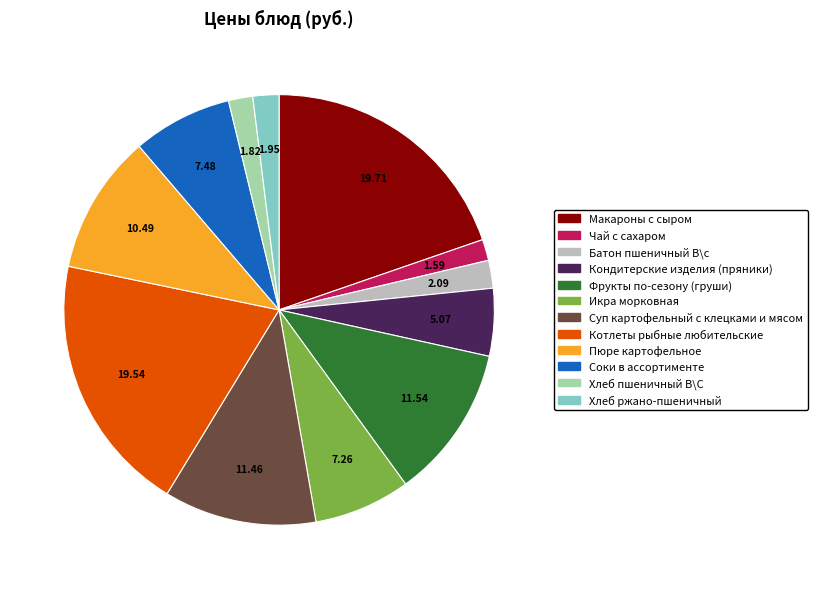

Is there a majority slice in this chart?

No